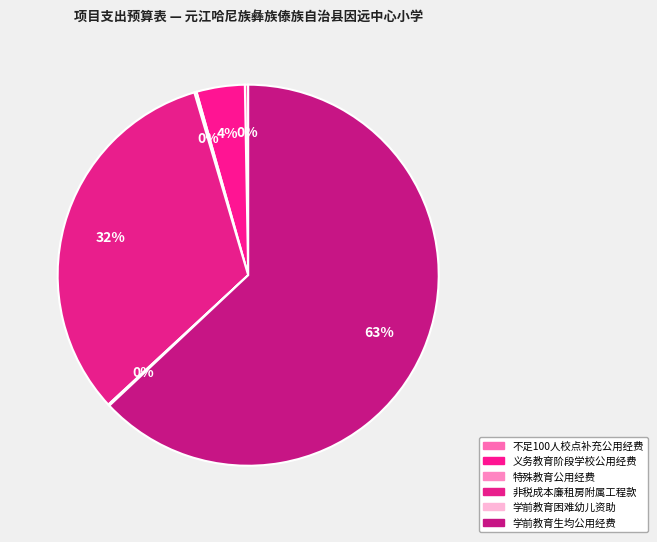

Is there any slice that represents more than half of the pie?

Yes